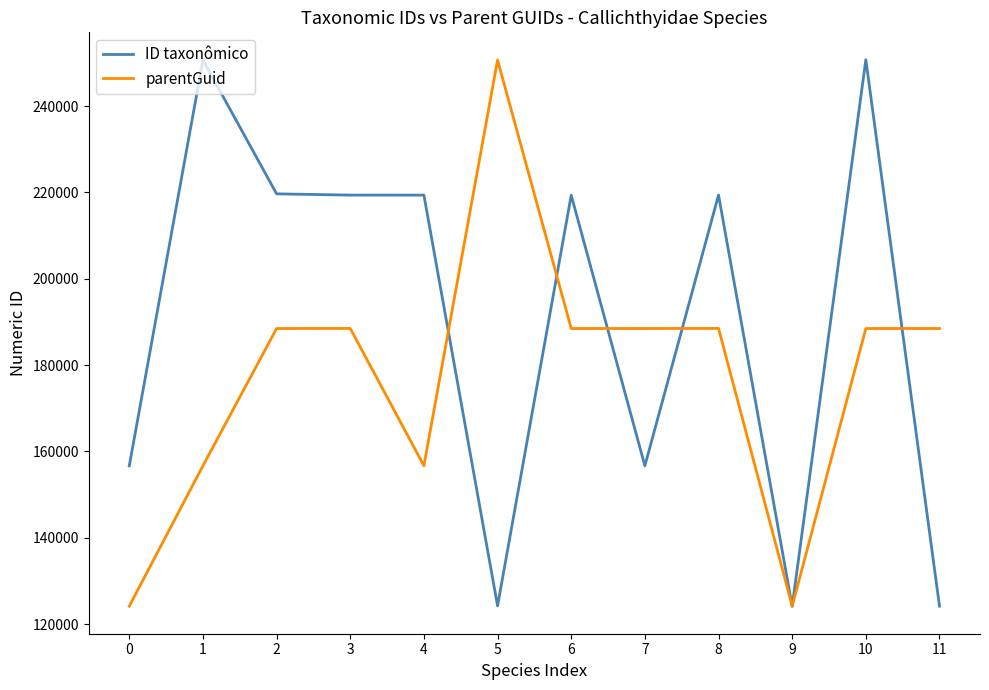

What is the total value across all series at 5?

374883